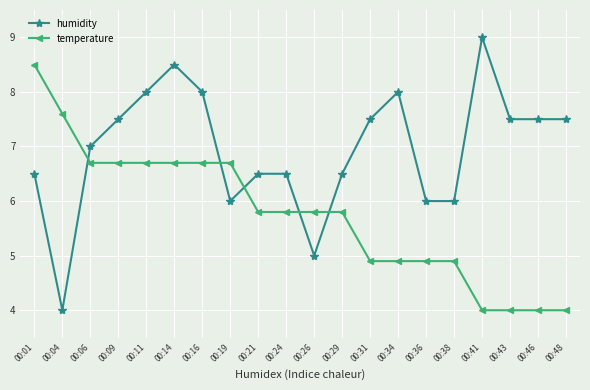

How many lines are shown in the chart?

2